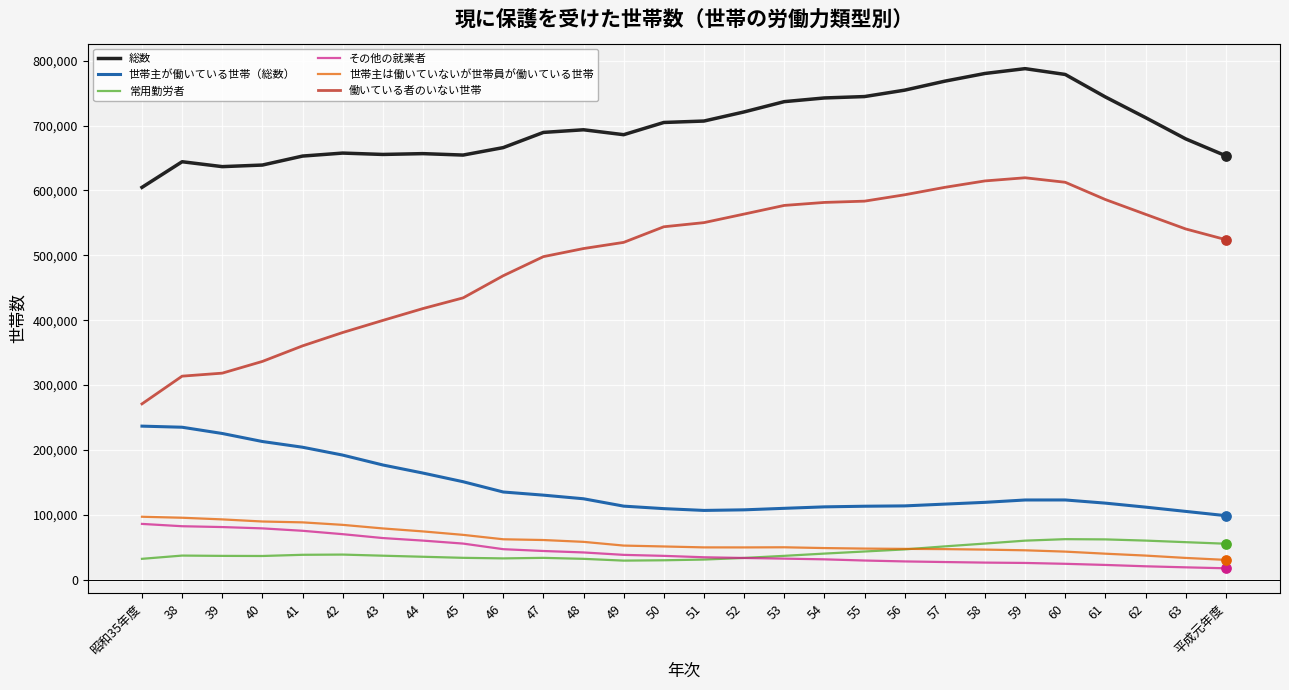

What are all the series names shown in the legend?

総数, 世帯主が働いている世帯（総数）, 常用勤労者, その他の就業者, 世帯主は働いていないが世帯員が働いている世帯, 働いている者のいない世帯